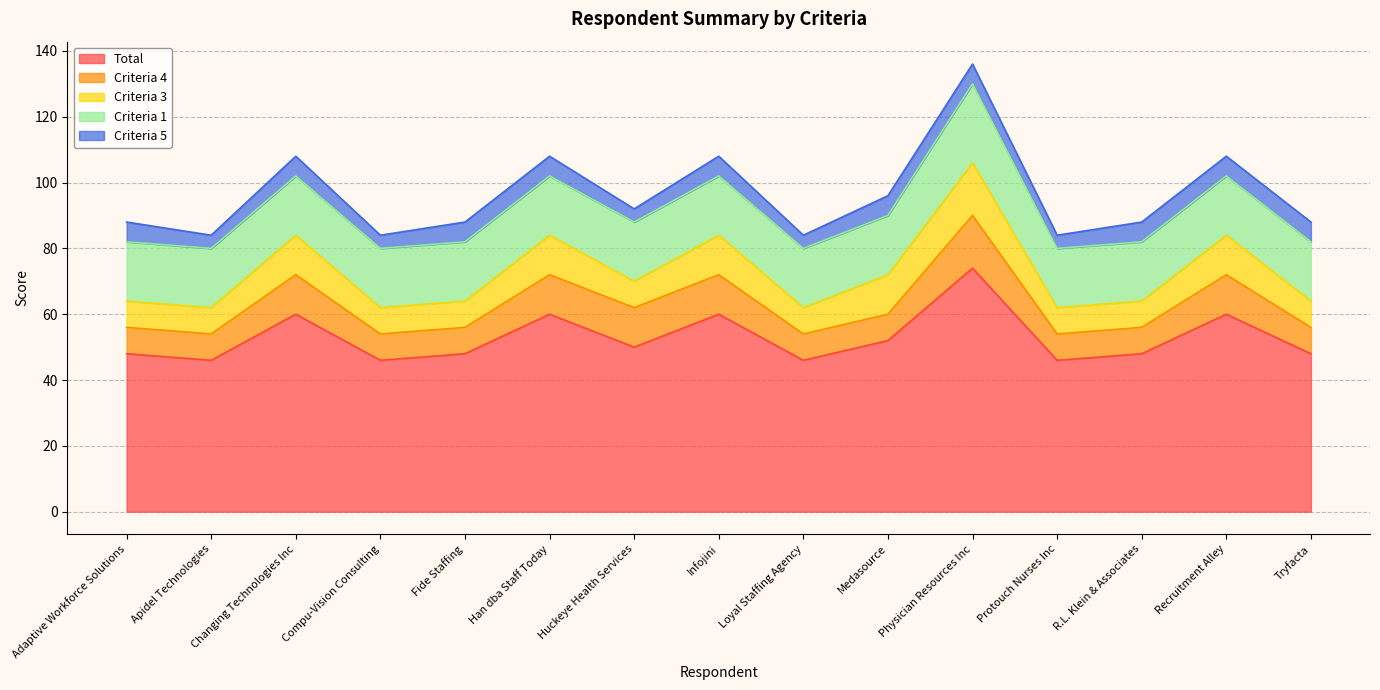

What is the approximate value of Criteria 4 at Loyal Staffing Agency?

8